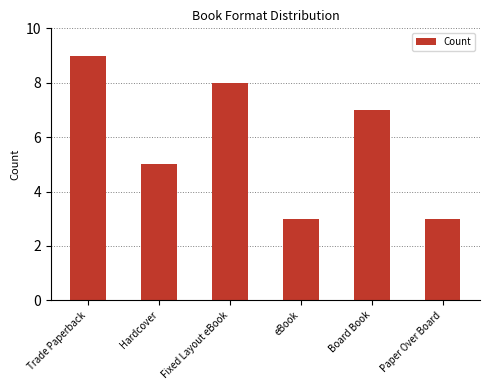

The value at eBook is 3. True or false?

True